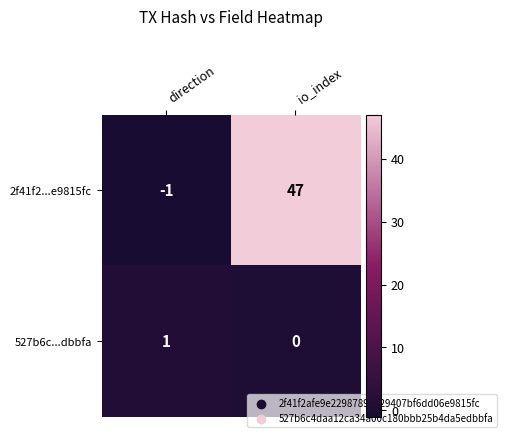

Reading right to left, transcribe all the data shown in this chart.

2f41f2...e9815fc: io_index=47	direction=-1
527b6c...dbbfa: io_index=0	direction=1